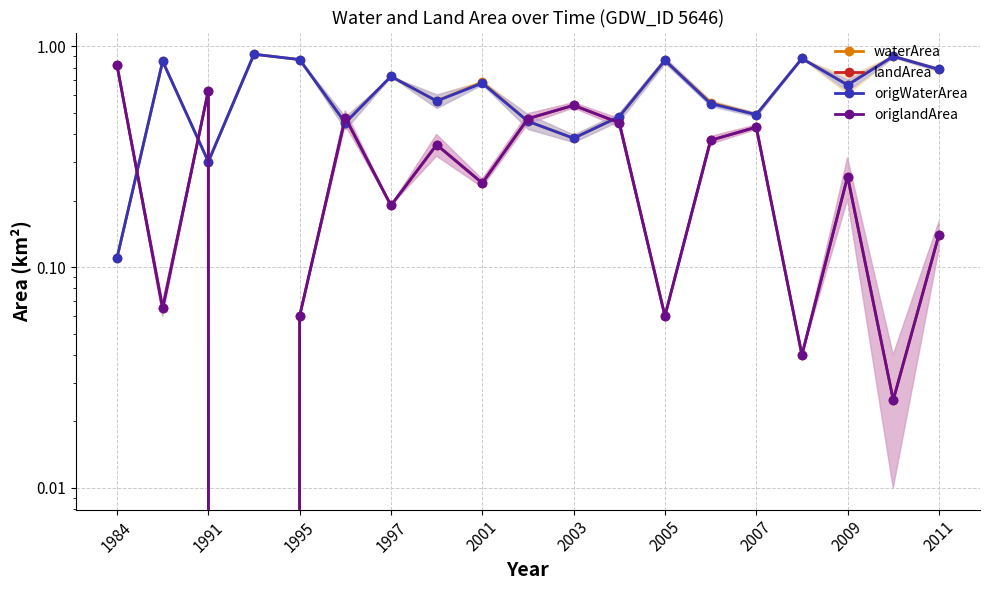

At 15, list the series in order from largest to smallest.

waterArea, origWaterArea, landArea, origlandArea